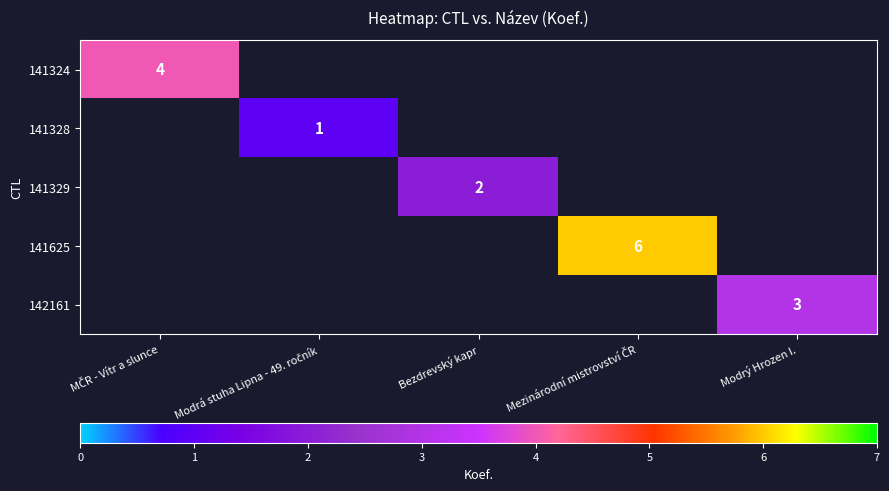

How many series are shown in this chart?

5